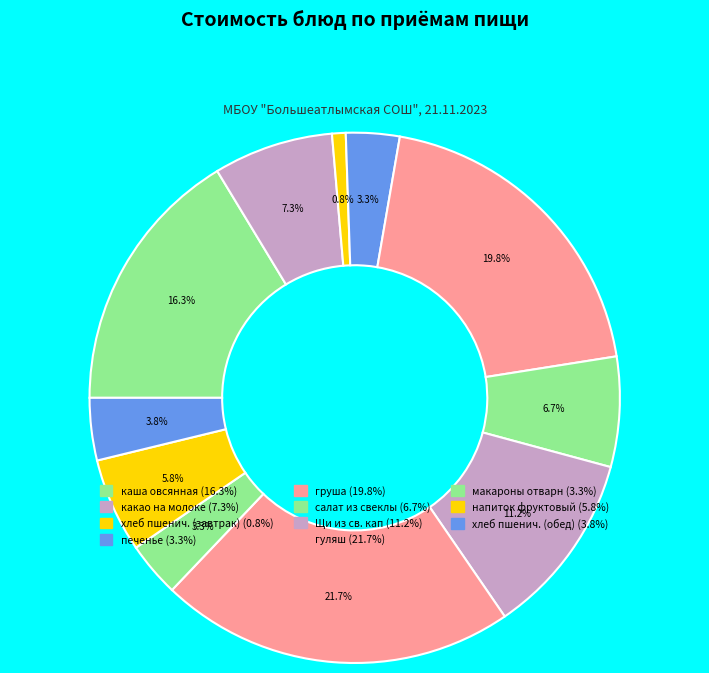

Between какао на молоке and печенье, which is larger?

какао на молоке